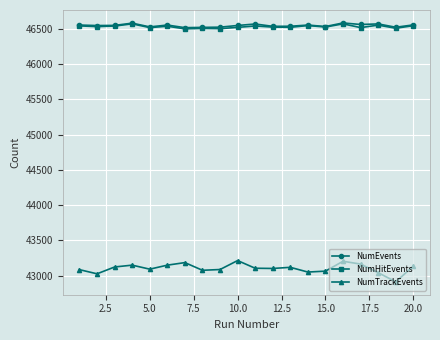

At how many categories does at least one series exceed 44878?

20